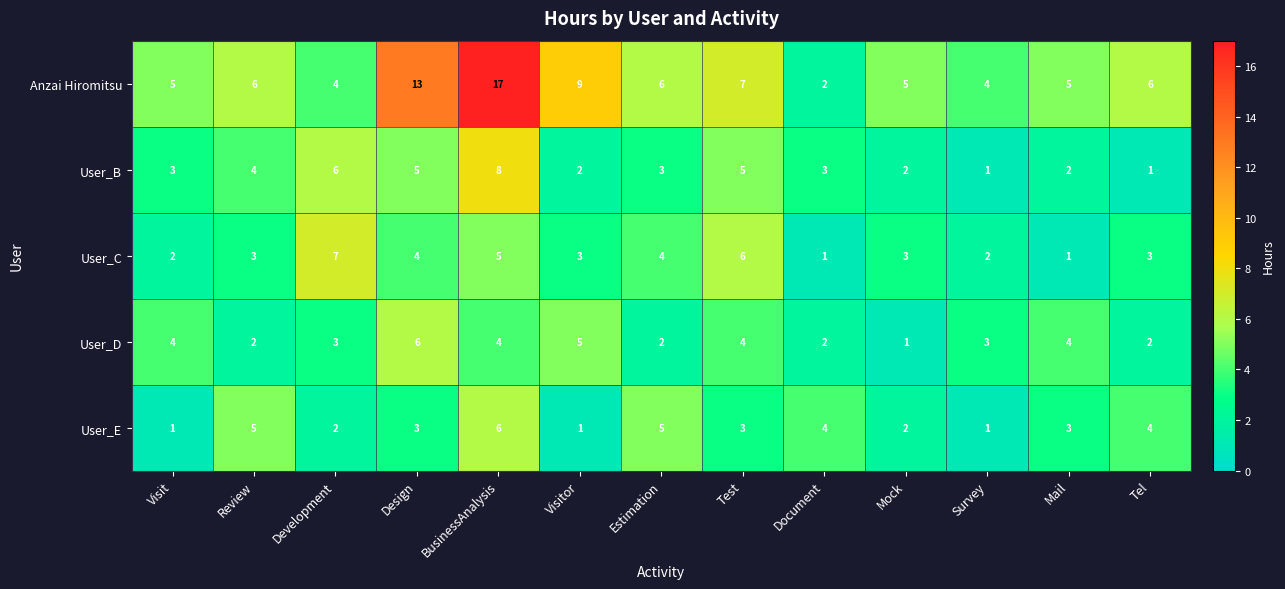

Read the User_E value at BusinessAnalysis.

6